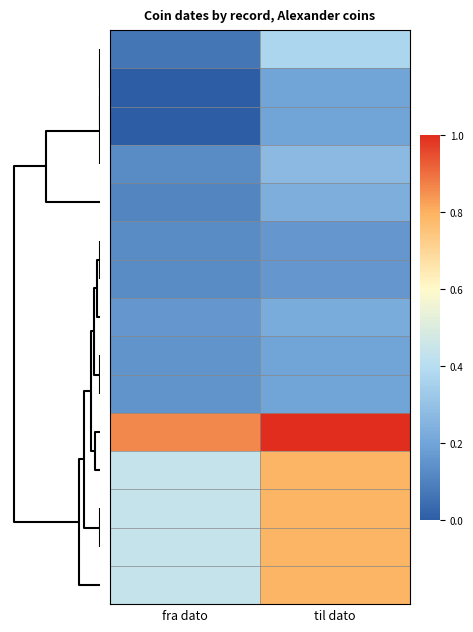

At how many categories does at least one series exceed 0?

2